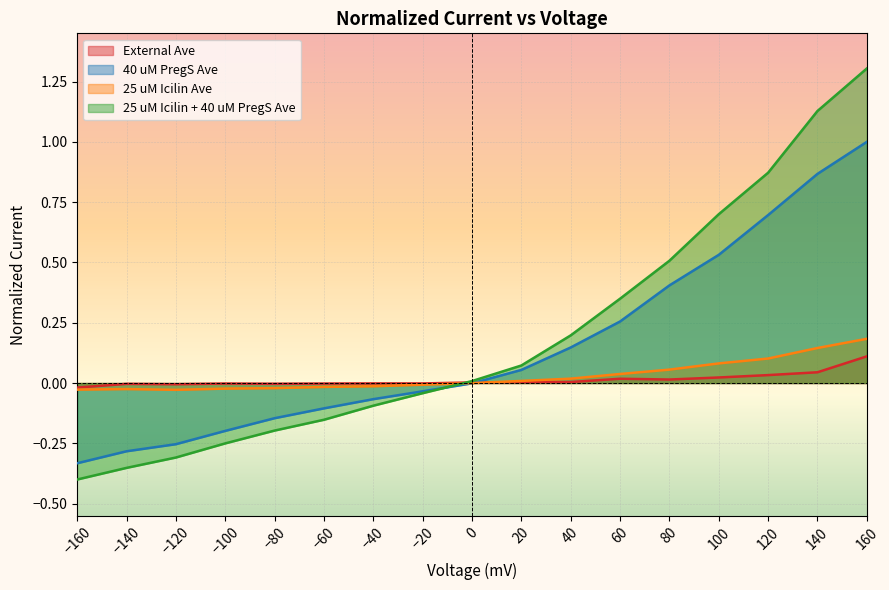

What is the difference between the highest and lowest values at 40?

0.2